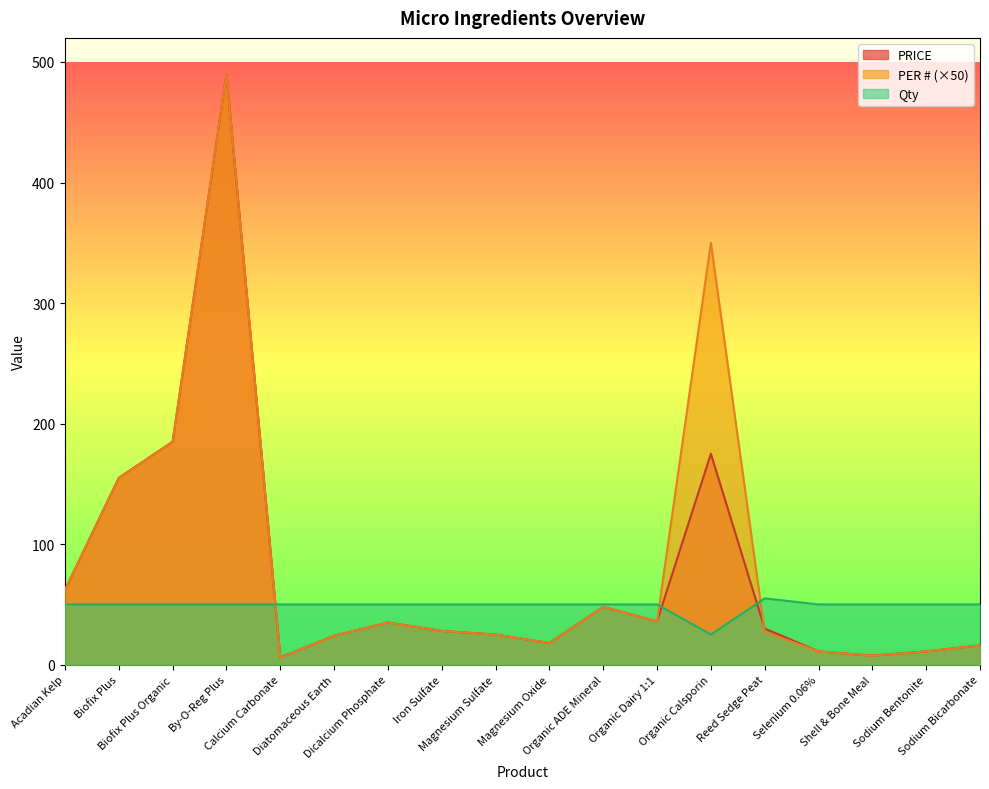

What position from the left is Organic Dairy 1:1?

12